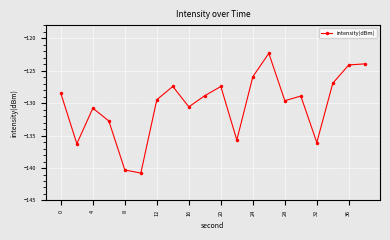

How many interior local valleys (lower than both neighbors) does the data have?

6